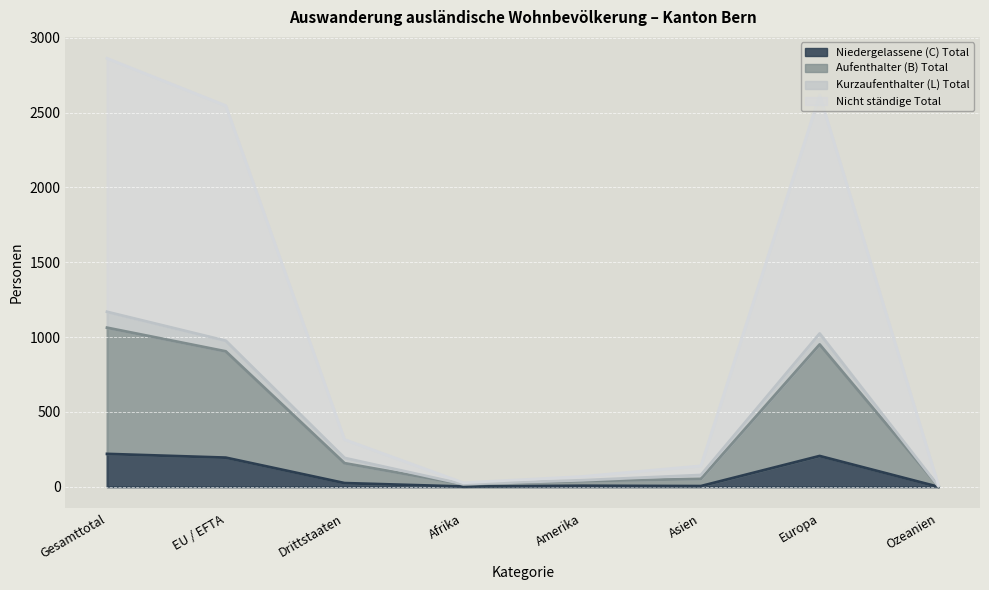

Which category has the lowest value in the Nicht ständige Total series?

Ozeanien